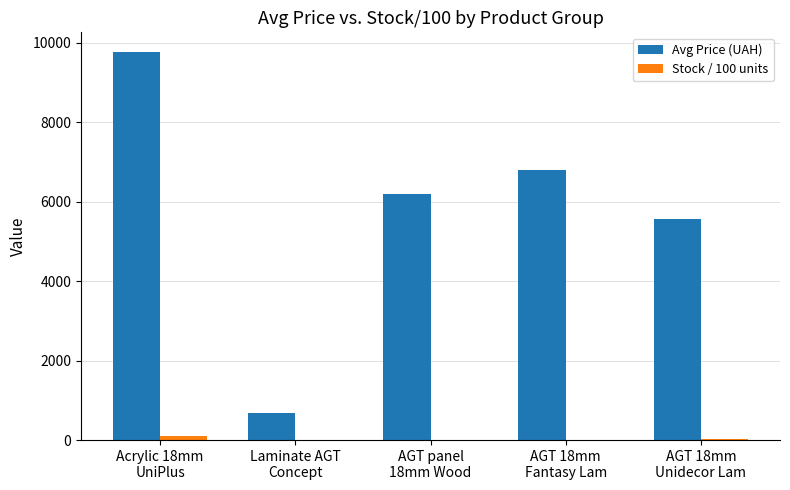

What is the sum of all Avg Price (UAH) values?

28985.4